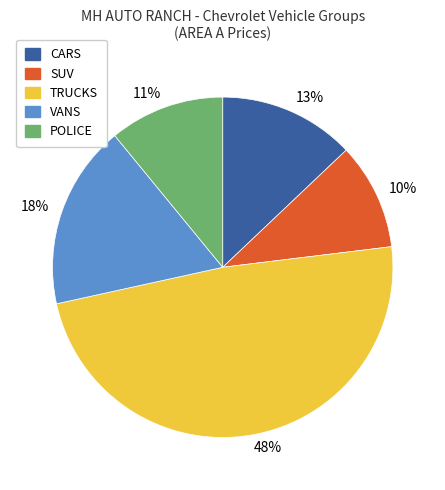

What is the ratio of the value at 10% to the value at 13%?

0.8